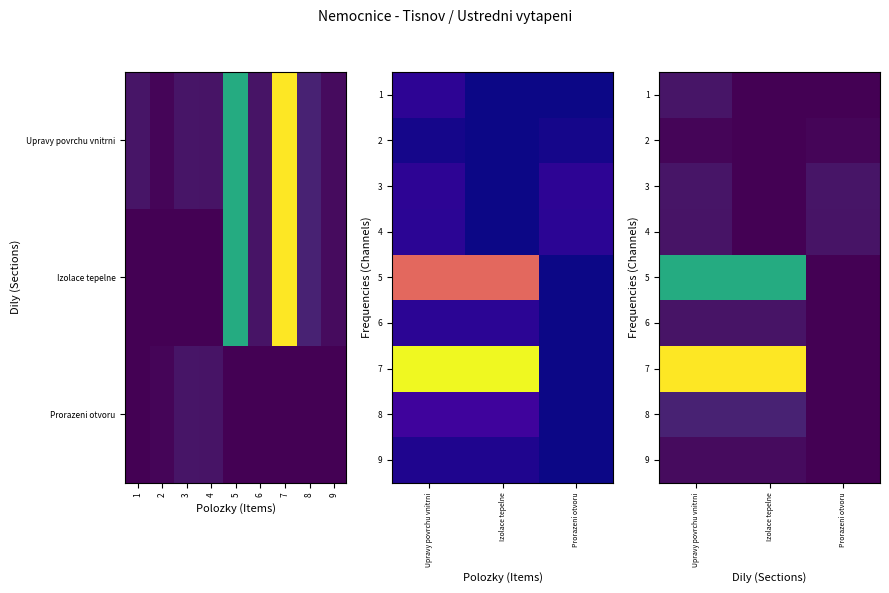

List the labels in order of 4 value, largest first.

Upravy povrchu vnitrni, Prorazeni otvoru, Izolace tepelne